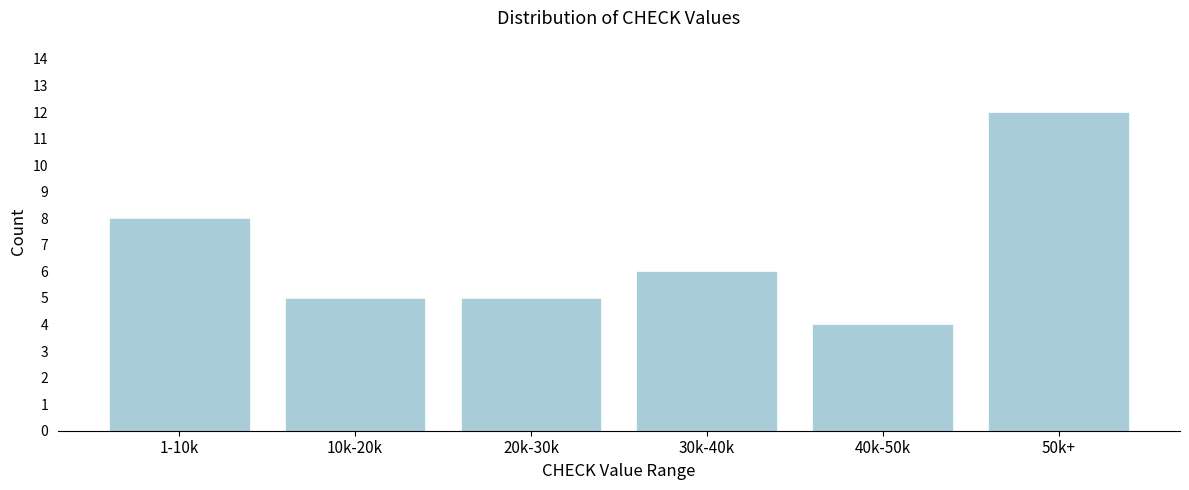

Reading left to right, what are all the values shown in this chart?

1-10k=8	10k-20k=5	20k-30k=5	30k-40k=6	40k-50k=4	50k+=12